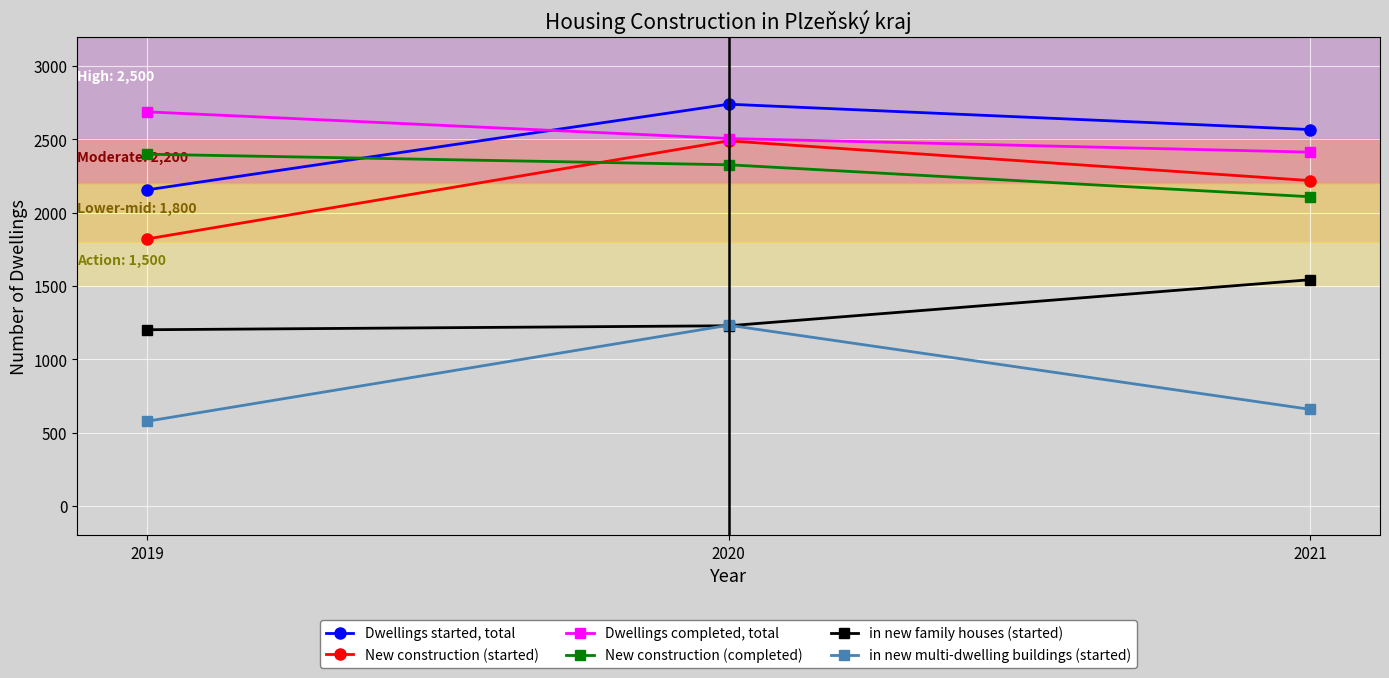

Reading left to right, list all the values displayed in this chart.

Dwellings started, total: 2156	2740	2567
New construction (started): 1821	2490	2219
Dwellings completed, total: 2688	2506	2413
New construction (completed): 2399	2327	2109
in new family houses (started): 1202	1229	1543
in new multi-dwelling buildings (started): 578	1233	659